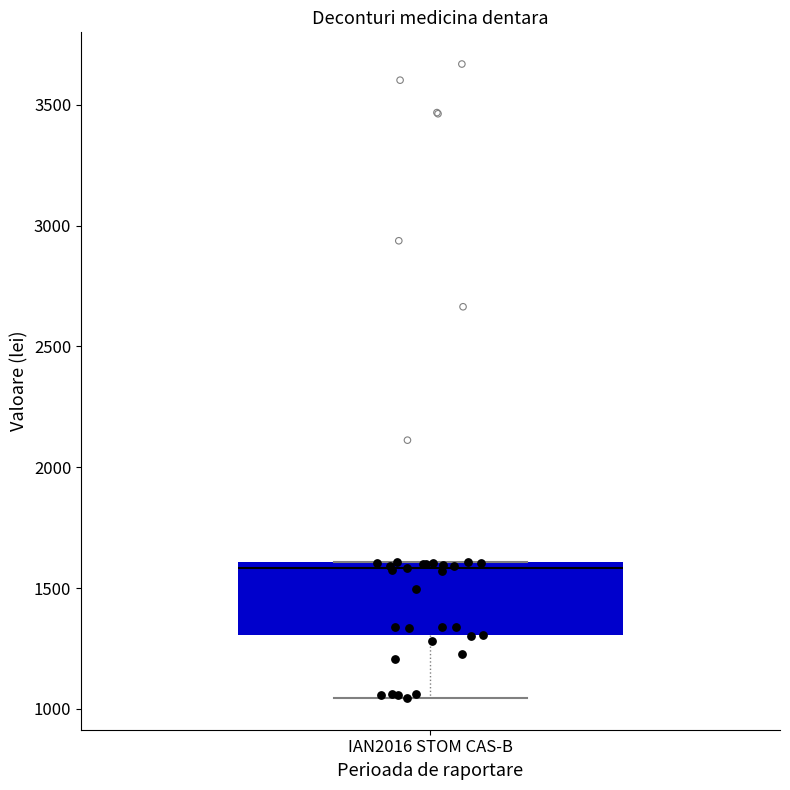

Transcribe this box plot: give where the median line is, the range the box spans, and where the two whiskers end, as read against the y-axis. The values are not printed on the chart, so give them approximately, as read against the axis.

median 1600 (just below the box's upper edge), box 1300 to 1600, whiskers 1050 to 1600